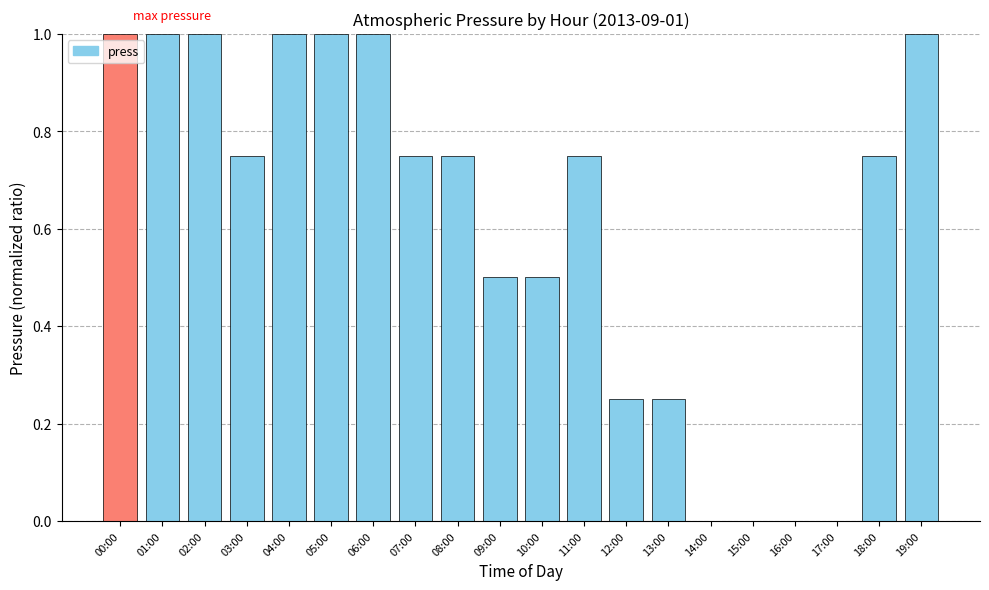

What is the maximum value shown in the chart?

1.0